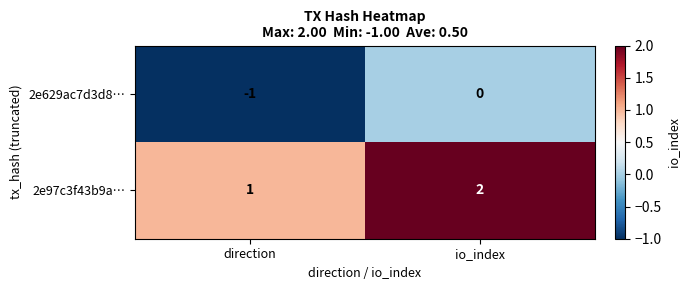

Which series has the largest total across all categories?

2e97c3f43b9a…